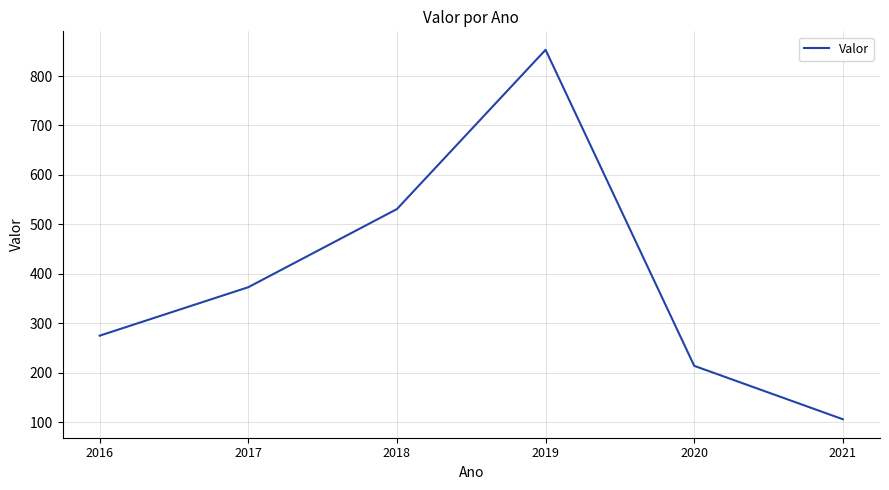

Which category has the lowest value across all series?

2021